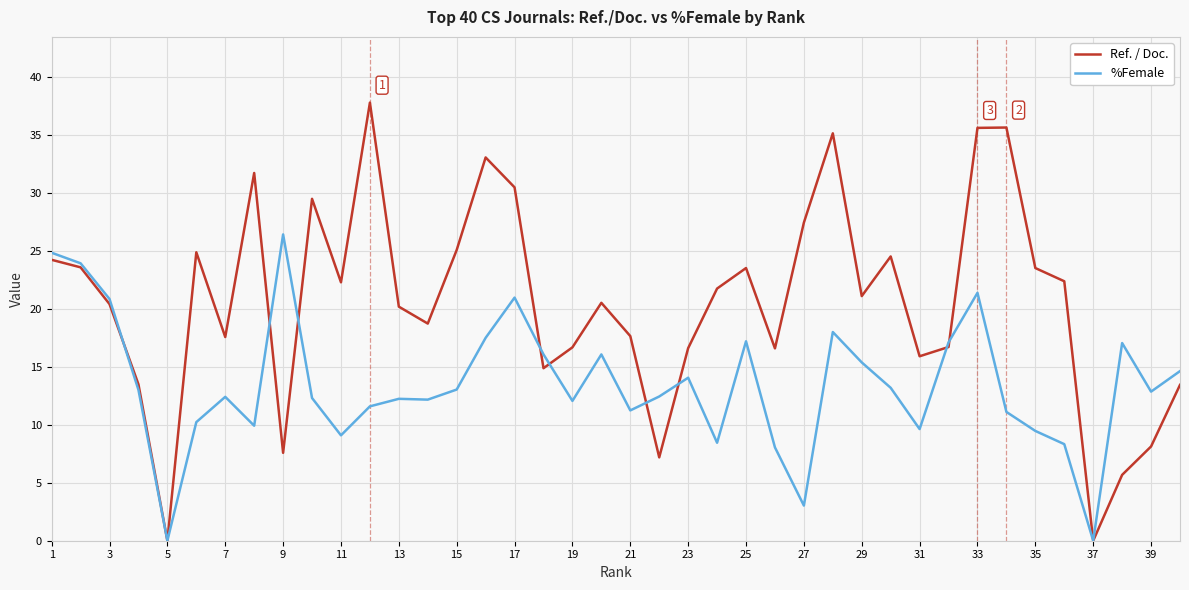

Which series has the largest total across all categories?

Ref. / Doc.